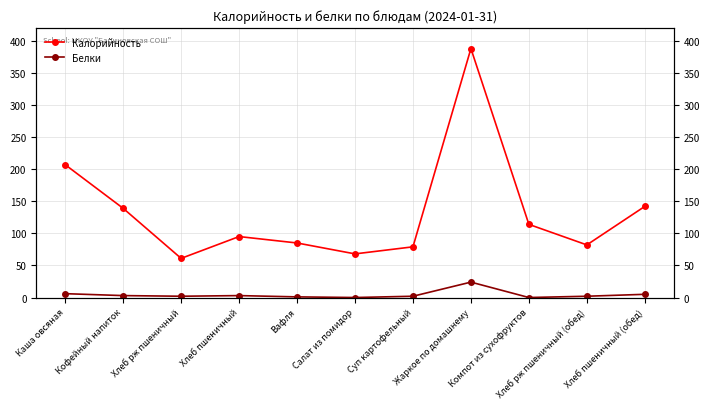

Where is Белки nearest to the value 12?

Каша овсяная